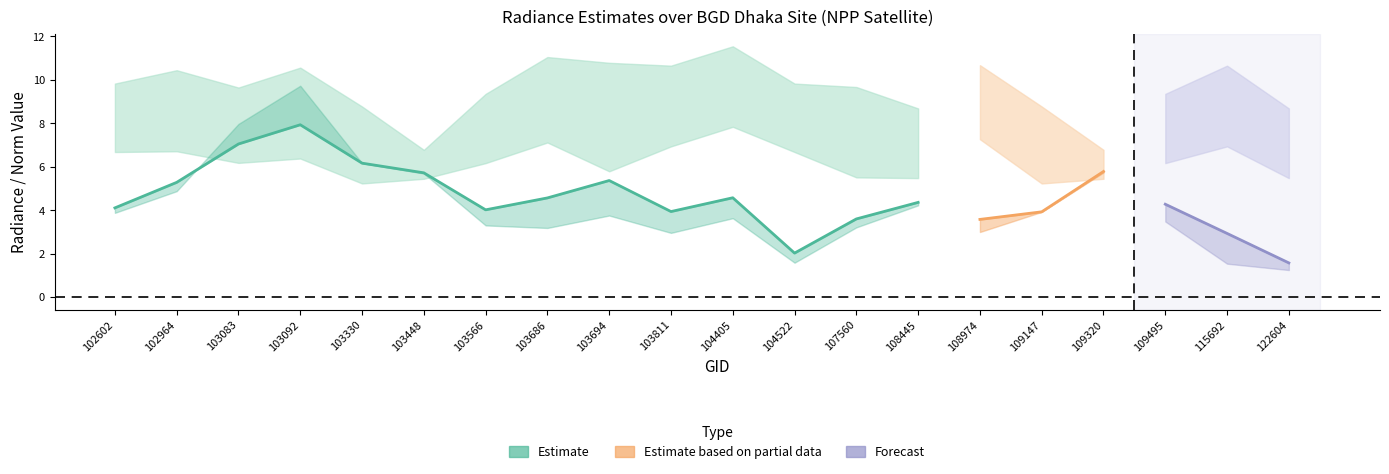

Where is rade9_bin_3q nearest to the value 9?

103330